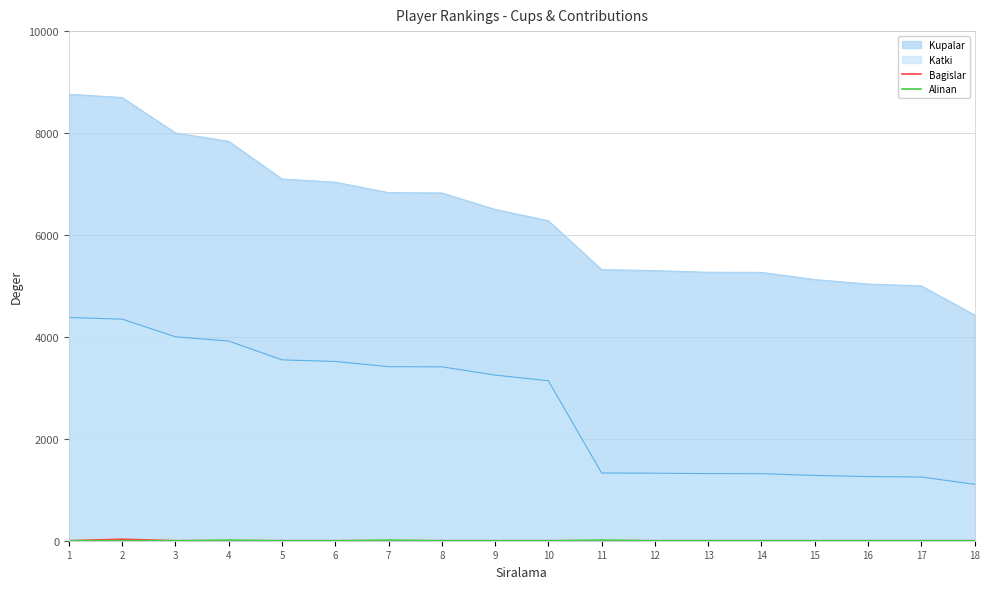

What is the difference between the maximum and minimum values in the Alinan series?

10